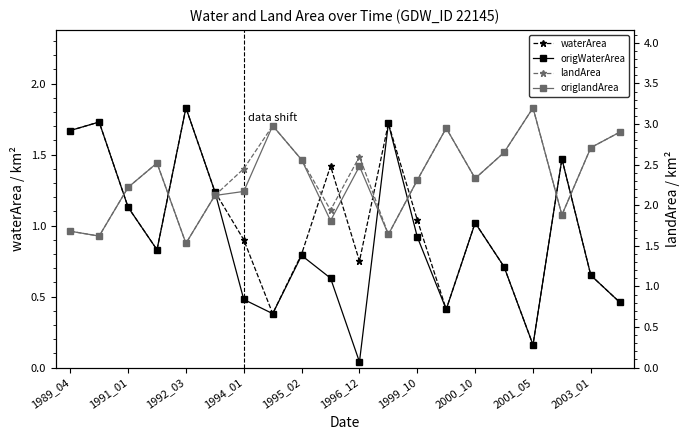

Does the chart have visible grid lines?

No